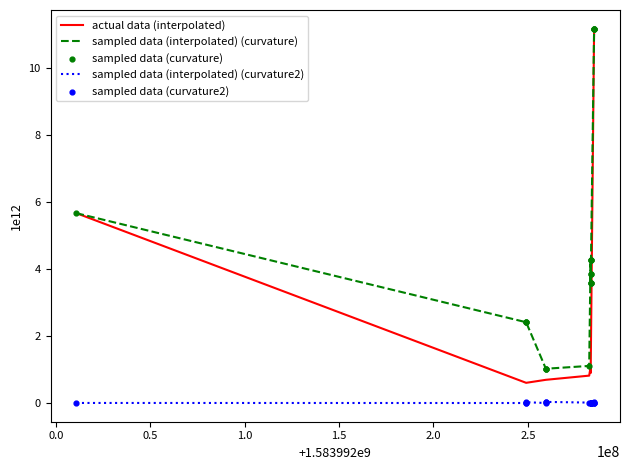

Which series has the widest spread of values?

actual data (interpolated)